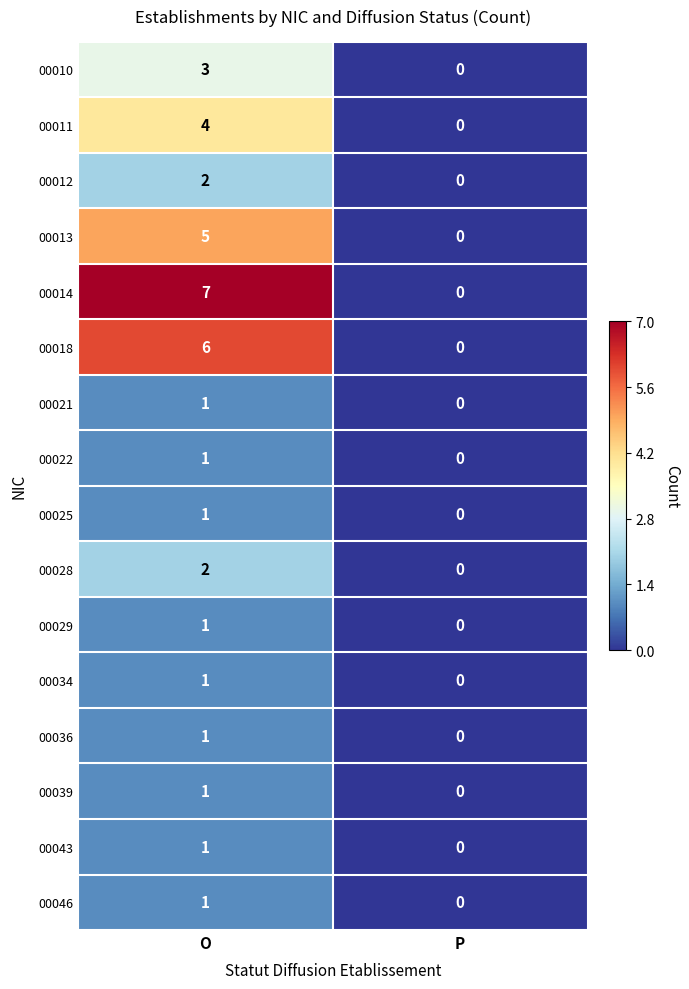

Where is 00025 nearest to the value 0?

P